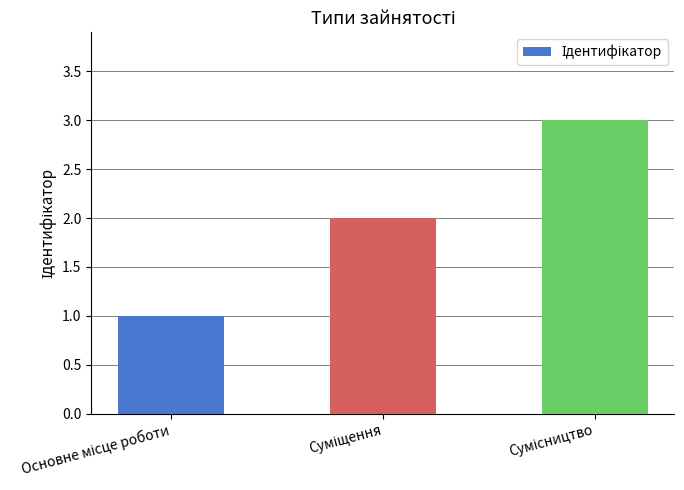

What is the sum of all values?

6